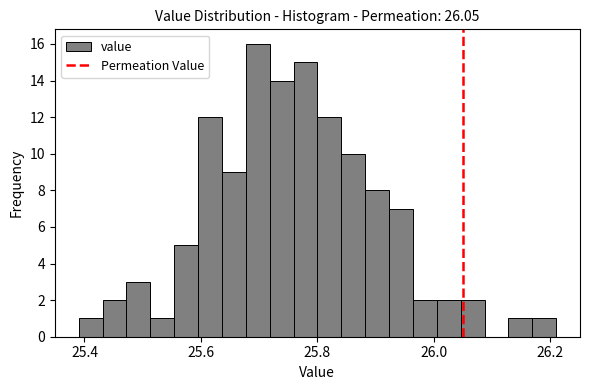

Read against the x-axis, roughly where is the centre of the tallest bar?

25.70